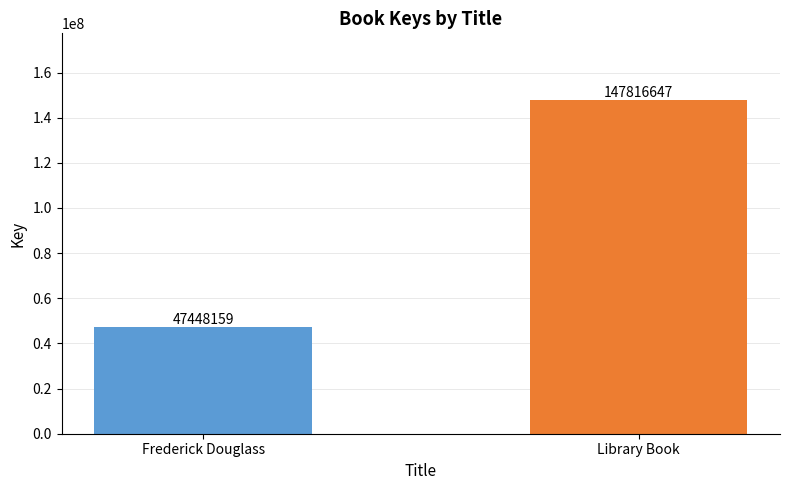

List the labels in order of value, smallest first.

Frederick Douglass, Library Book